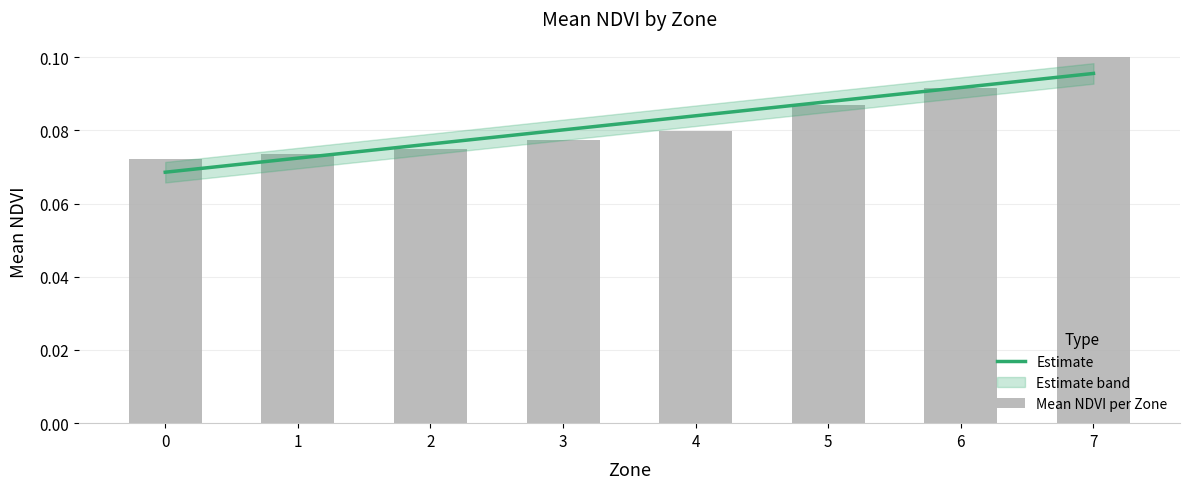

How many bars are there in total?

8